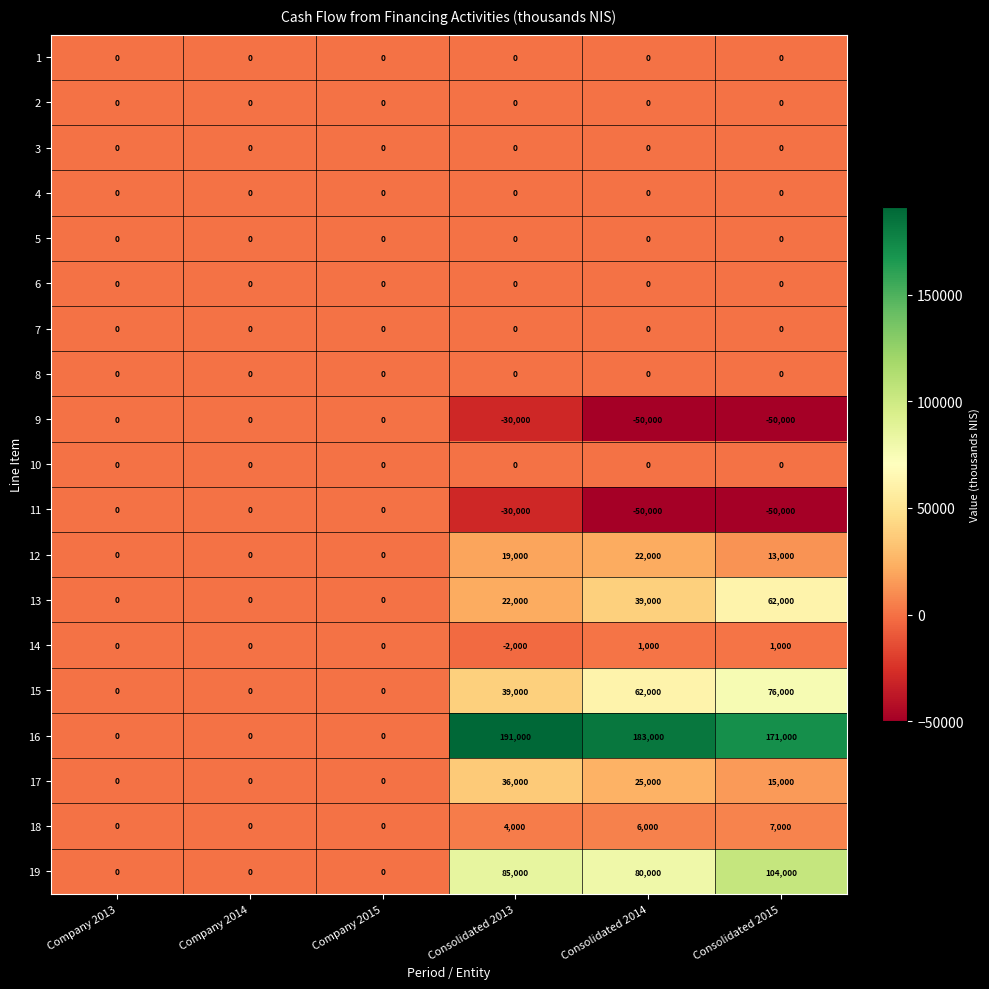

How many series are shown in this chart?

19